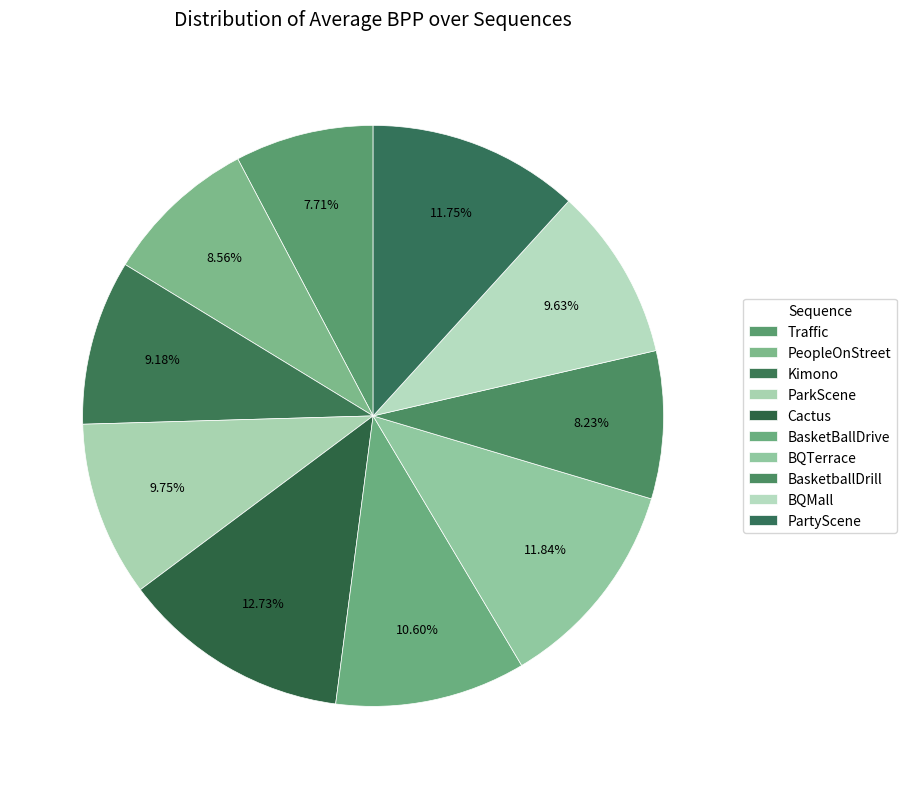

Count the number of slices in the pie.

10